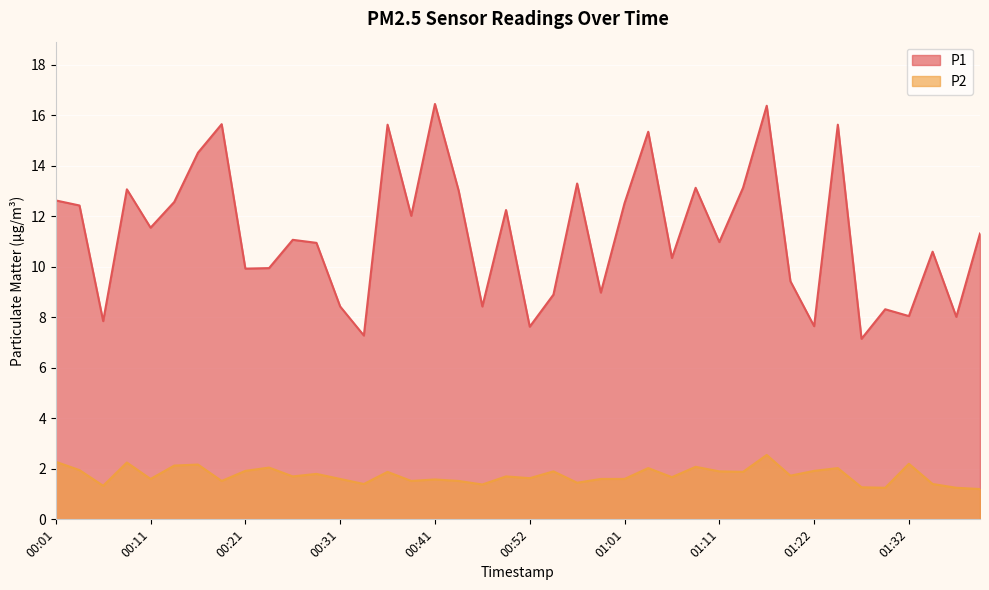

What is the approximate value of P1 at 00:36?

15.6